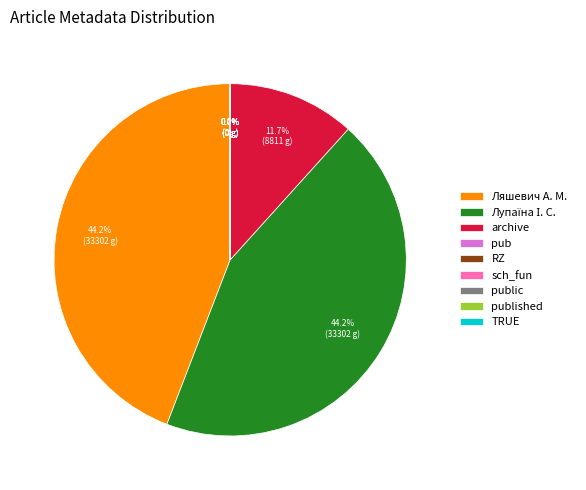

What percentage is the Ляшевич А. М. slice, to the nearest percent?

44%